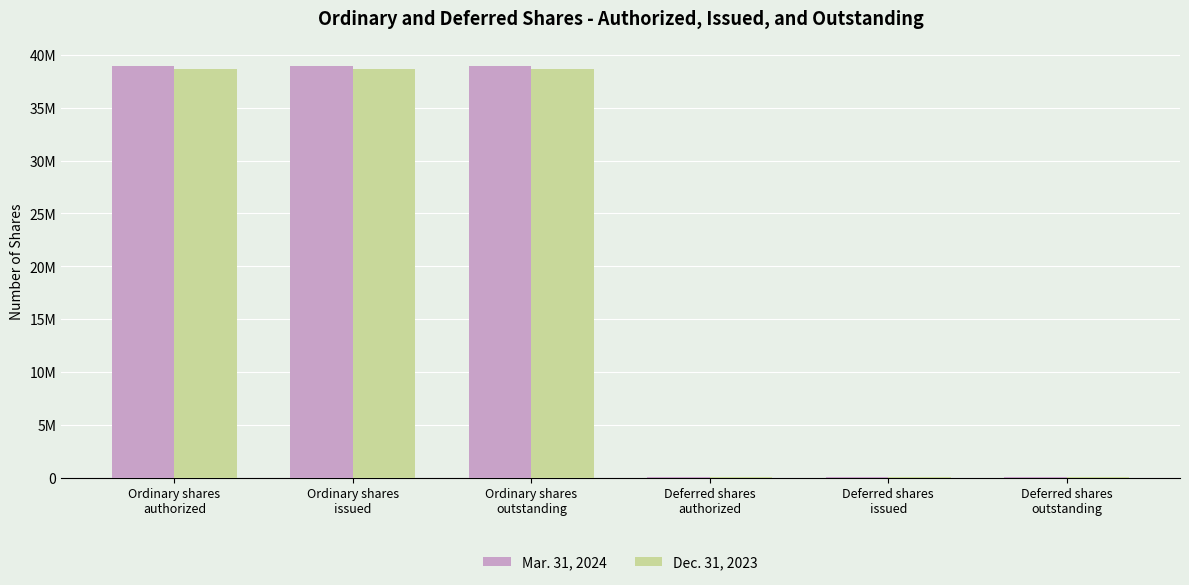

The Mar. 31, 2024 series shows 38952956 at Ordinary shares
issued. True or false?

True